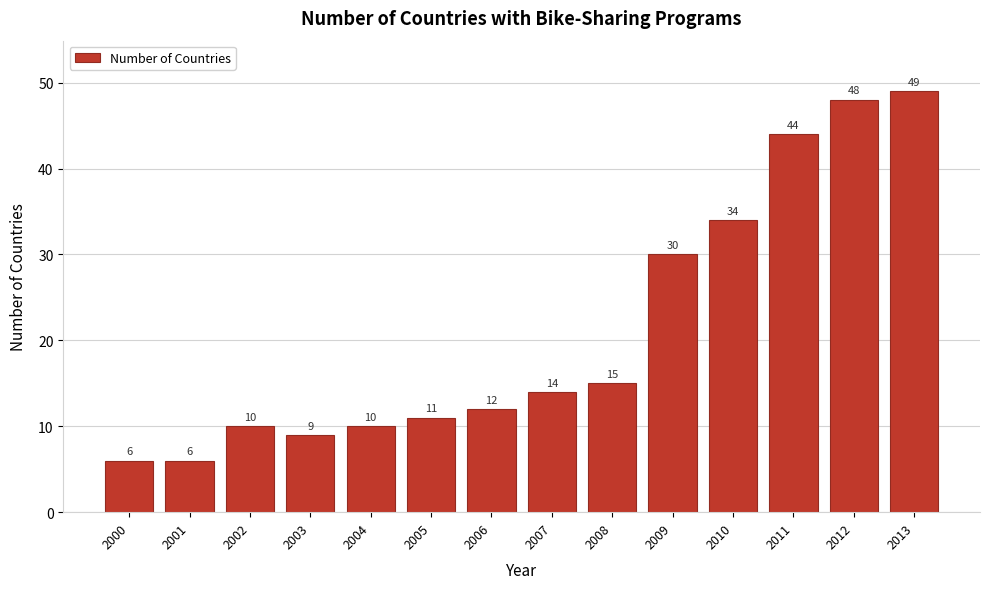

Reading right to left, what are all the values shown in this chart?

2013=49	2012=48	2011=44	2010=34	2009=30	2008=15	2007=14	2006=12	2005=11	2004=10	2003=9	2002=10	2001=6	2000=6